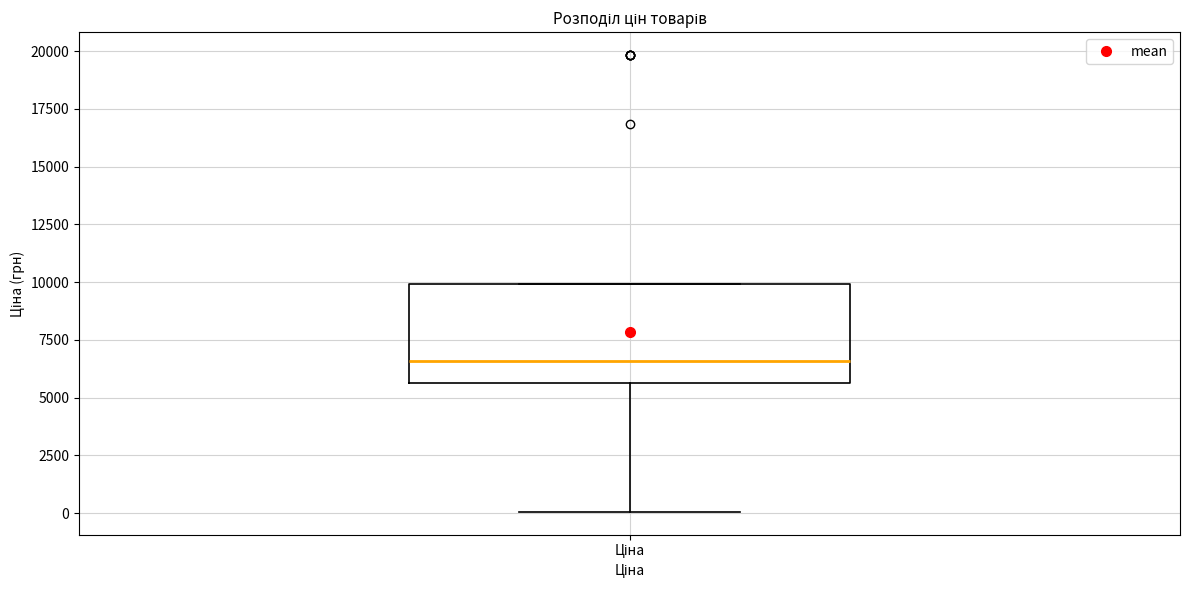

Where is the lower edge of the box for Ціна on the y-axis? The values are not printed on the chart, so give them approximately, as read against the axis.

5500